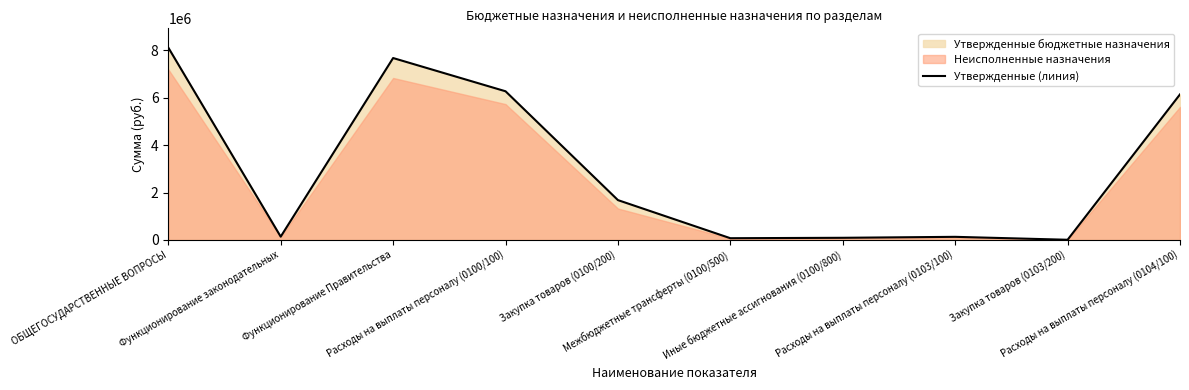

At which label does the data first exceed 1681900?

ОБЩЕГОСУДАРСТВЕННЫЕ ВОПРОСЫ